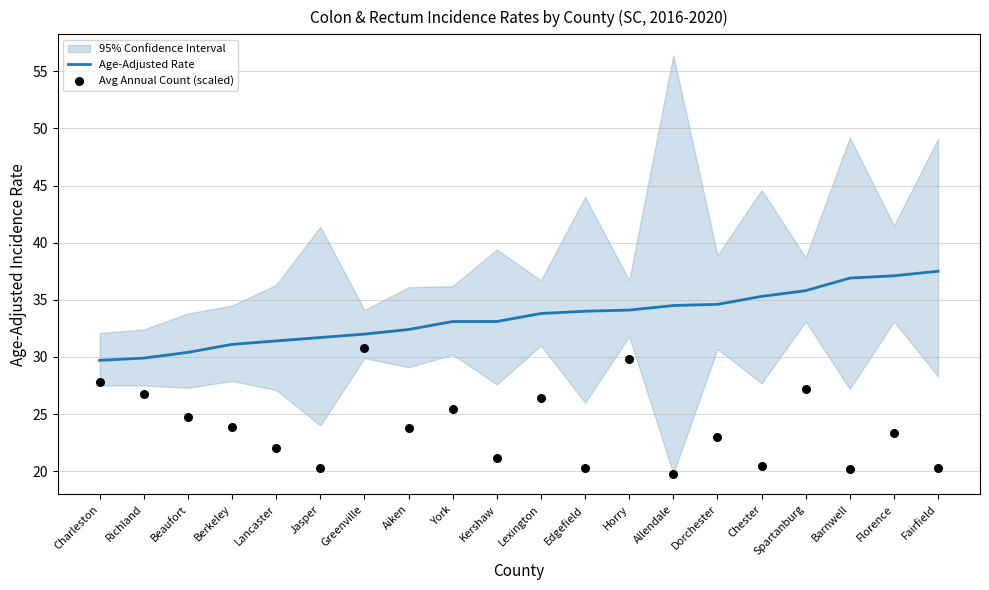

Is the value of Avg Annual Count (scaled) at Horry greater than the value of Age-Adjusted Rate at Lancaster?

No